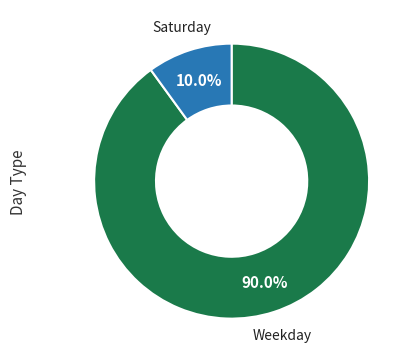

Does any single category account for the majority?

Yes